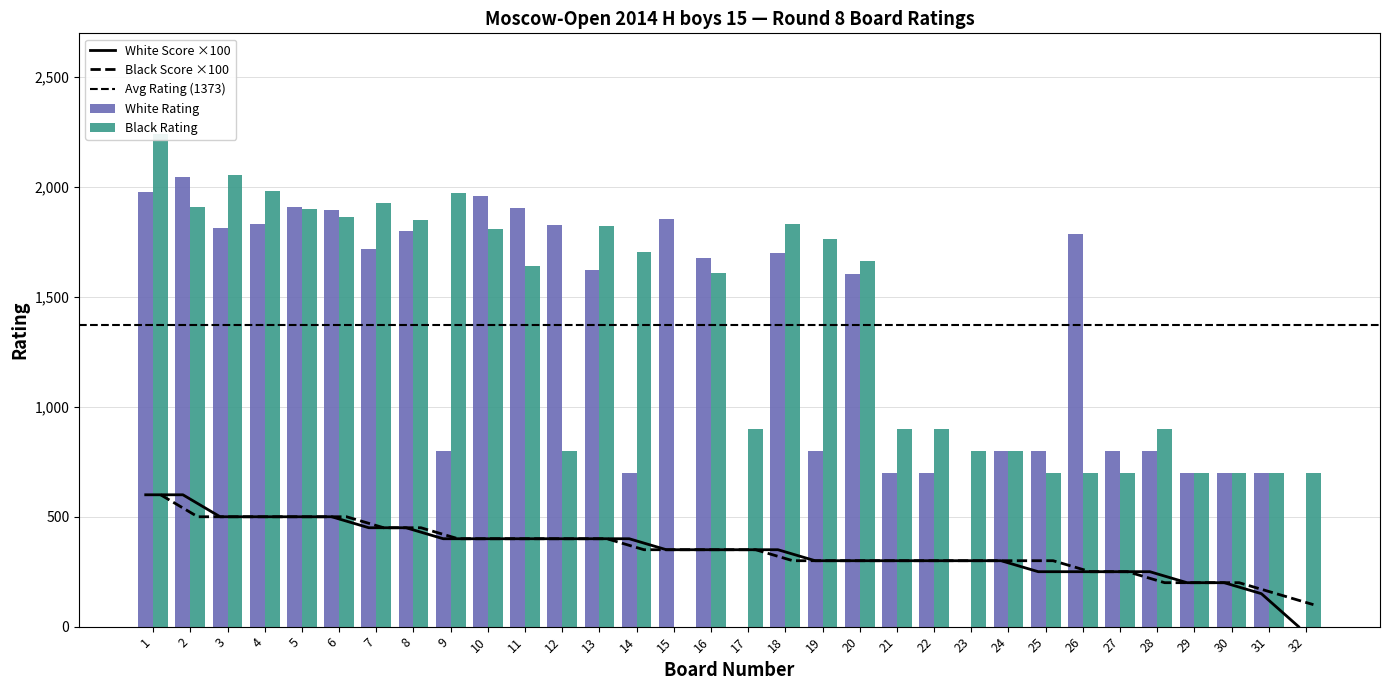

At which label is Black Rating closest to 1122?

17